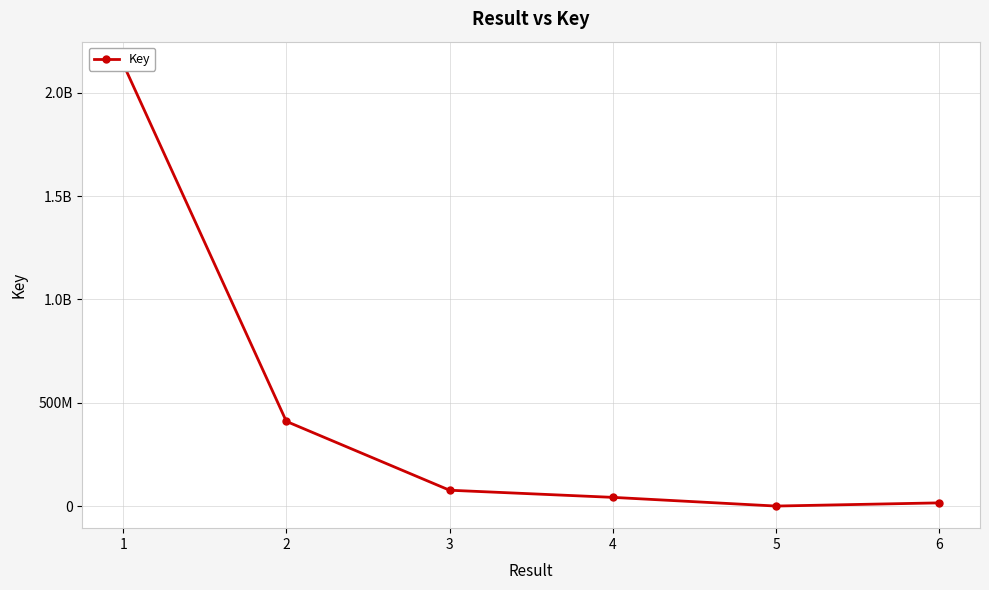

What is the value of the 4th point from the left?

43156180